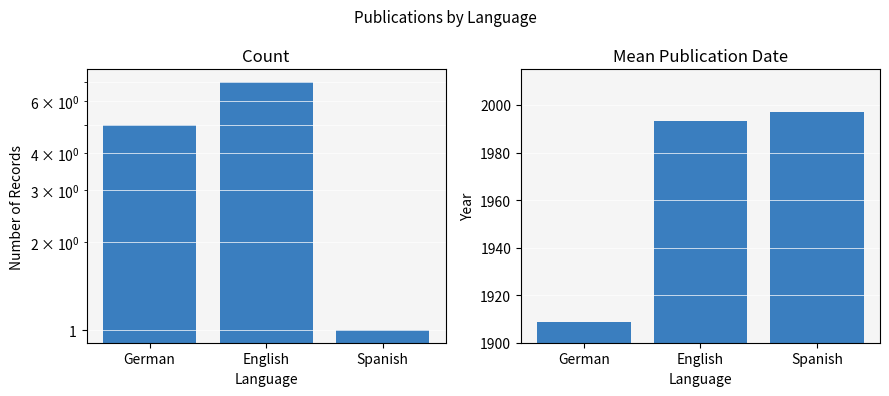

At German, list the series in order from smallest to largest.

Count, Mean Date